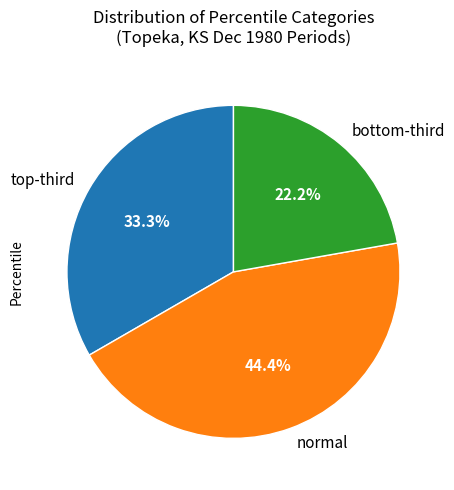

Which slice is the largest?

normal